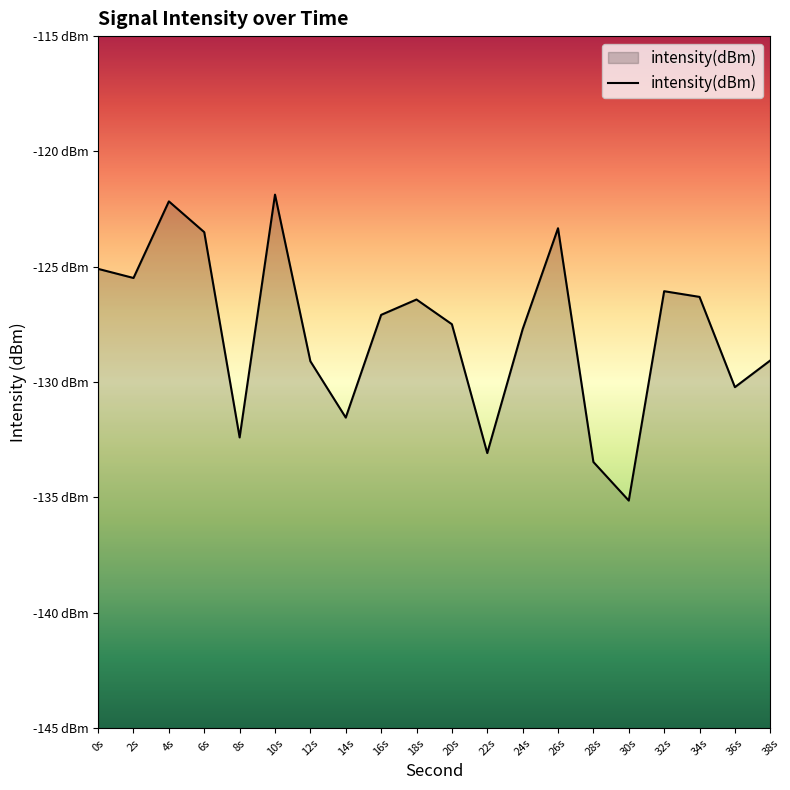

The value at 22s is -33.3. True or false?

False